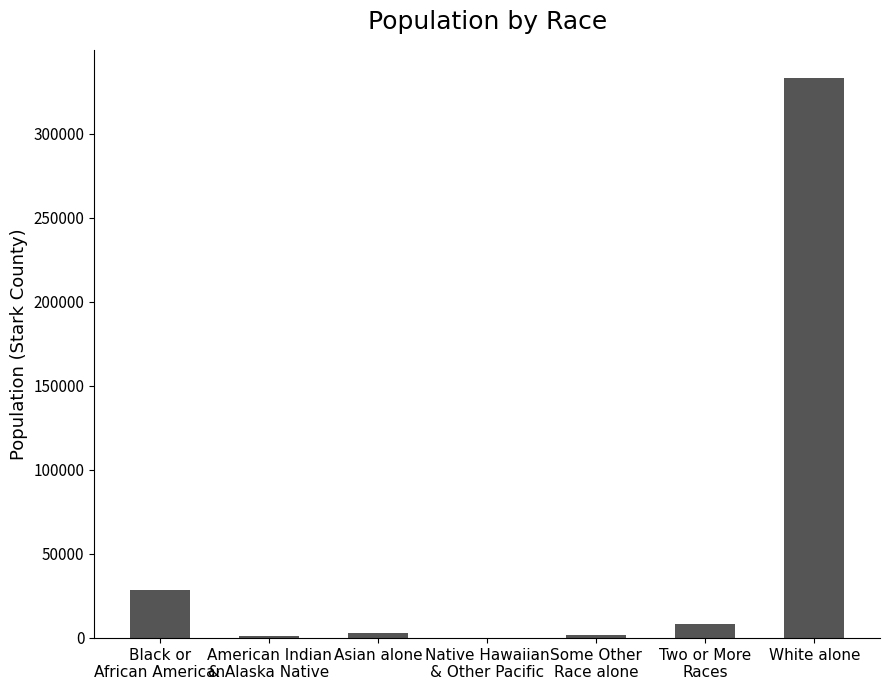

How many series are shown in this chart?

1